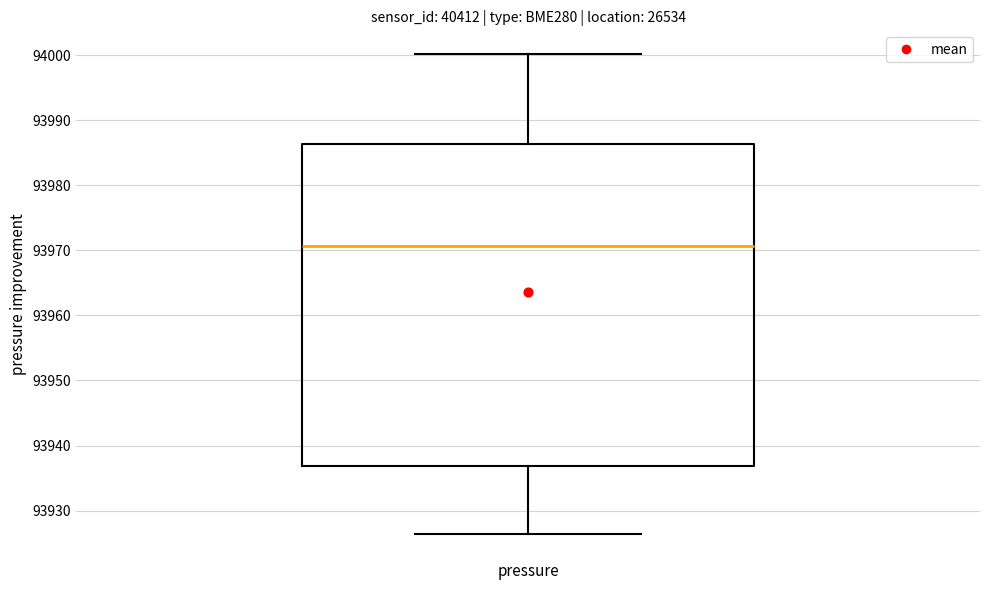

Transcribe this box plot: give where the median line is, the range the box spans, and where the two whiskers end, as read against the y-axis. The values are not printed on the chart, so give them approximately, as read against the axis.

median 93971, box 93937 to 93986, whiskers 93926 to 94000